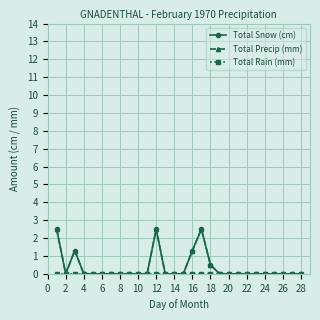

Does the chart have visible grid lines?

Yes